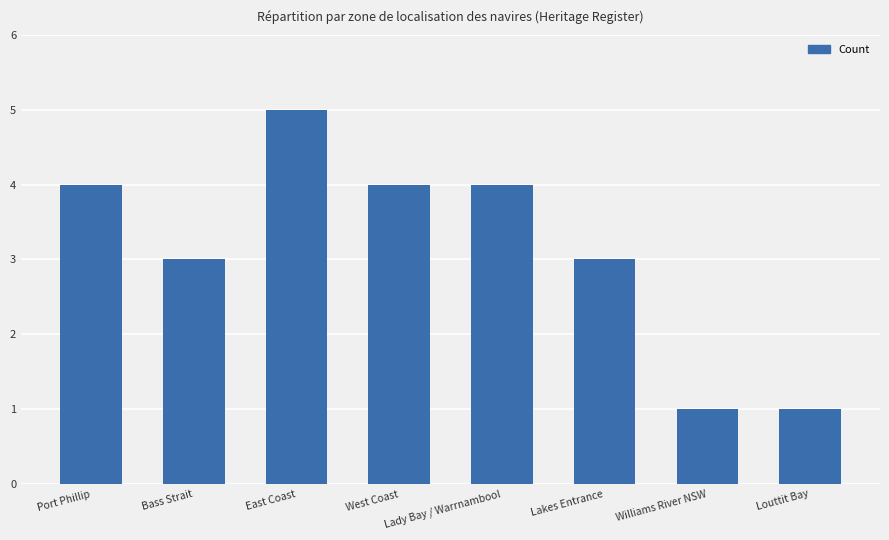

What is the minimum value shown in the chart?

1